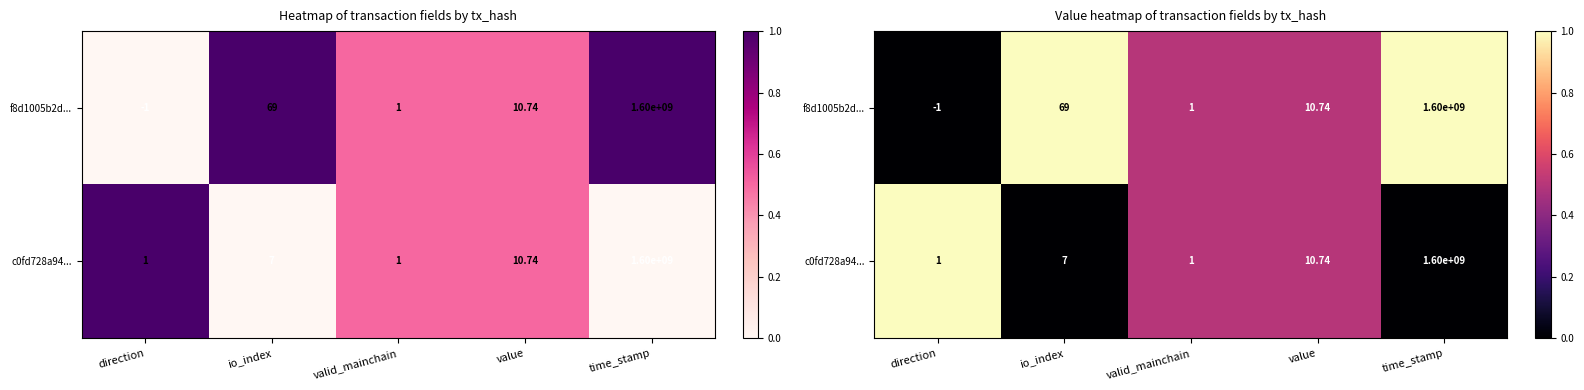

What is the difference between the maximum and minimum values in the f8d1005b2d... series?

1.0